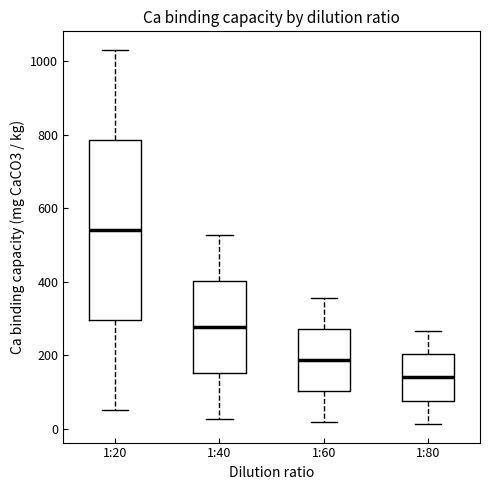

Reading left to right, transcribe this box plot: for each box, give where its median line is, the range the box spans, and where its two whiskers end, as read against the y-axis. The values are not printed on the chart, so give them approximately, as read against the axis.

1:20: median 540, box 300 to 780, whiskers 60 to 1040
1:40: median 280, box 160 to 400, whiskers 20 to 520
1:60: median 180, box 100 to 280, whiskers 20 to 360
1:80: median 140, box 80 to 200, whiskers 20 to 260